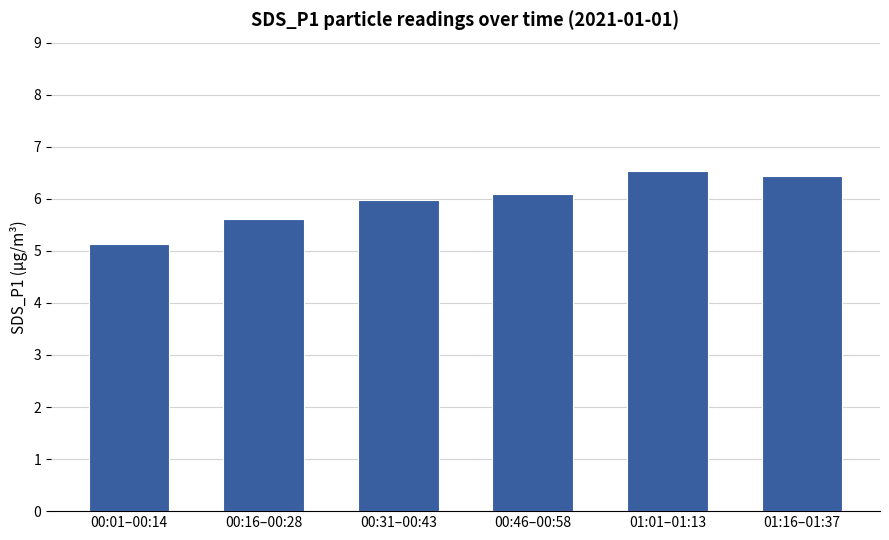

What is the value of the 5th bar from the left?

6.5